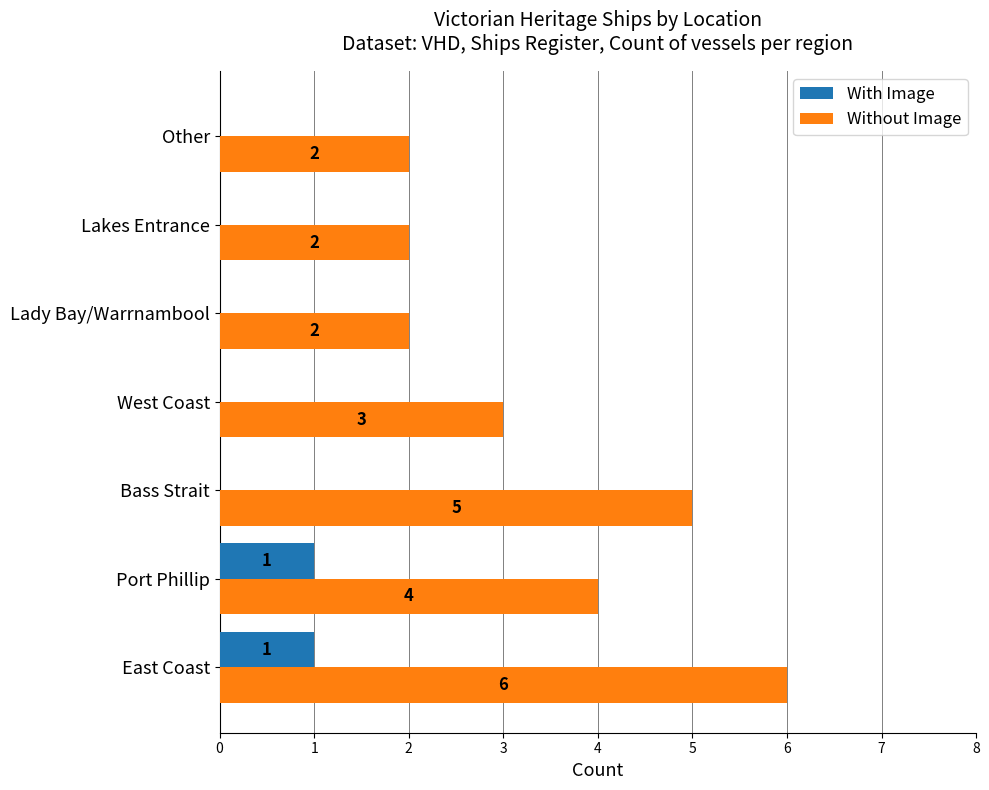

True or false: Without Image has a value of 2 at Other.

True